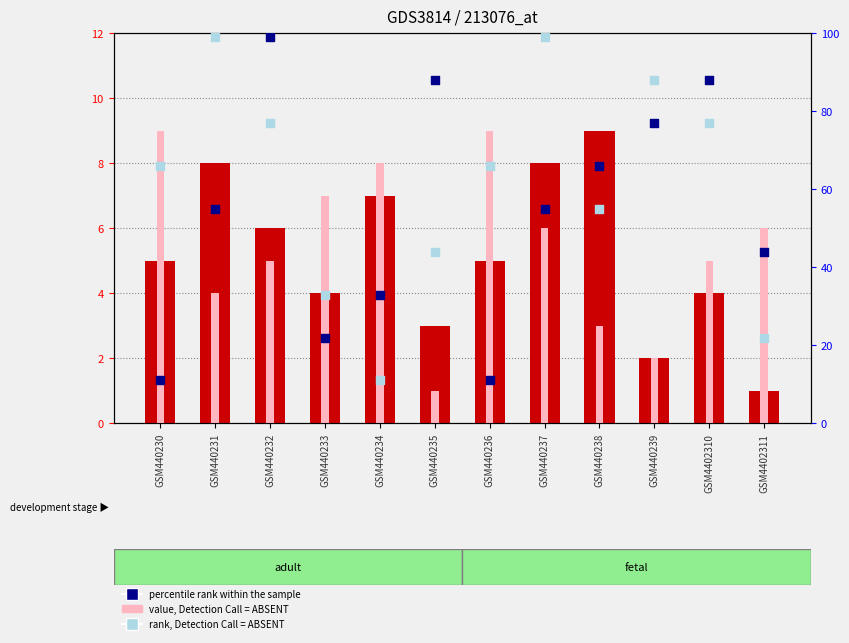

Is the value of rank, Detection Call = ABSENT at GSM4402310 greater than the value of value, Detection Call = ABSENT at GSM440239?

Yes